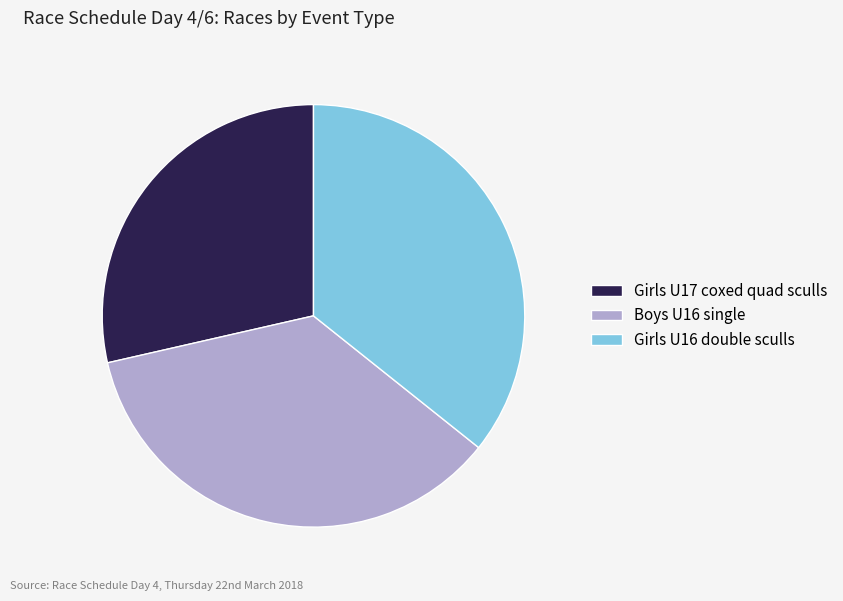

The Girls U17 coxed quad sculls slice represents 21% of the pie. True or false?

False